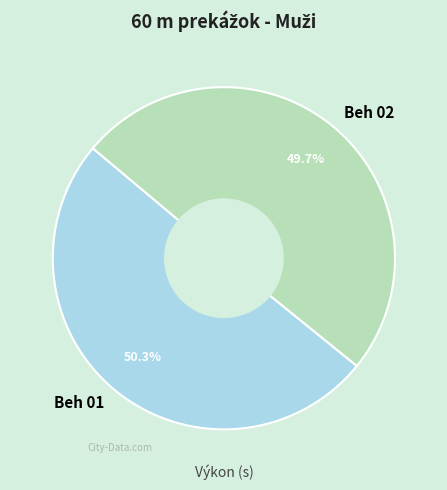

True or false: Beh 01 accounts for 65% of the total.

False